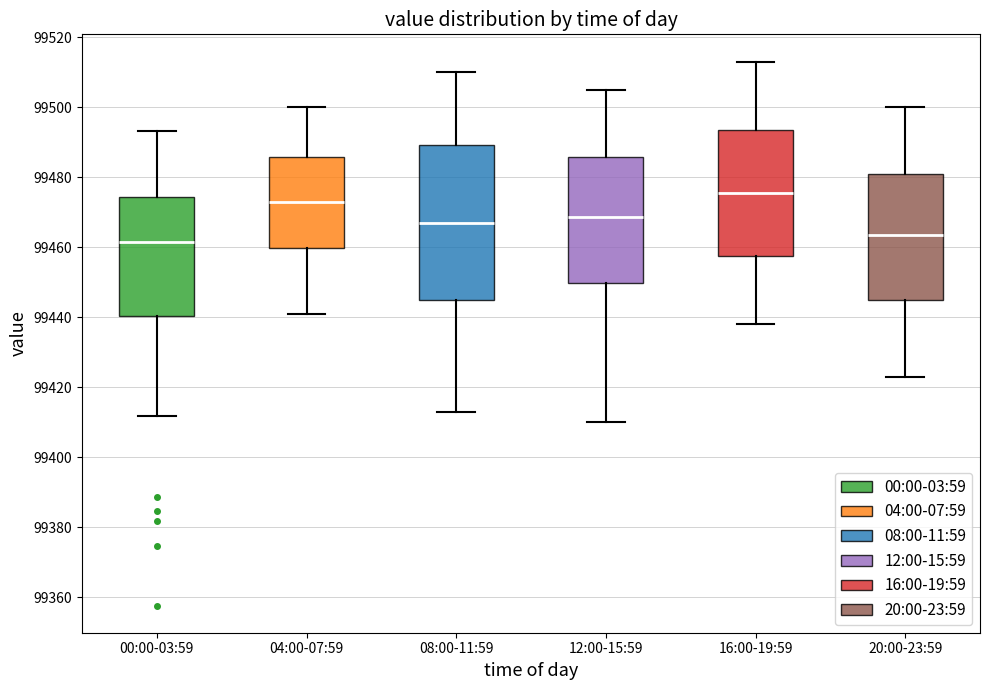

Where is the lower edge of the box for 00:00-03:59 on the y-axis? The values are not printed on the chart, so give them approximately, as read against the axis.

99440